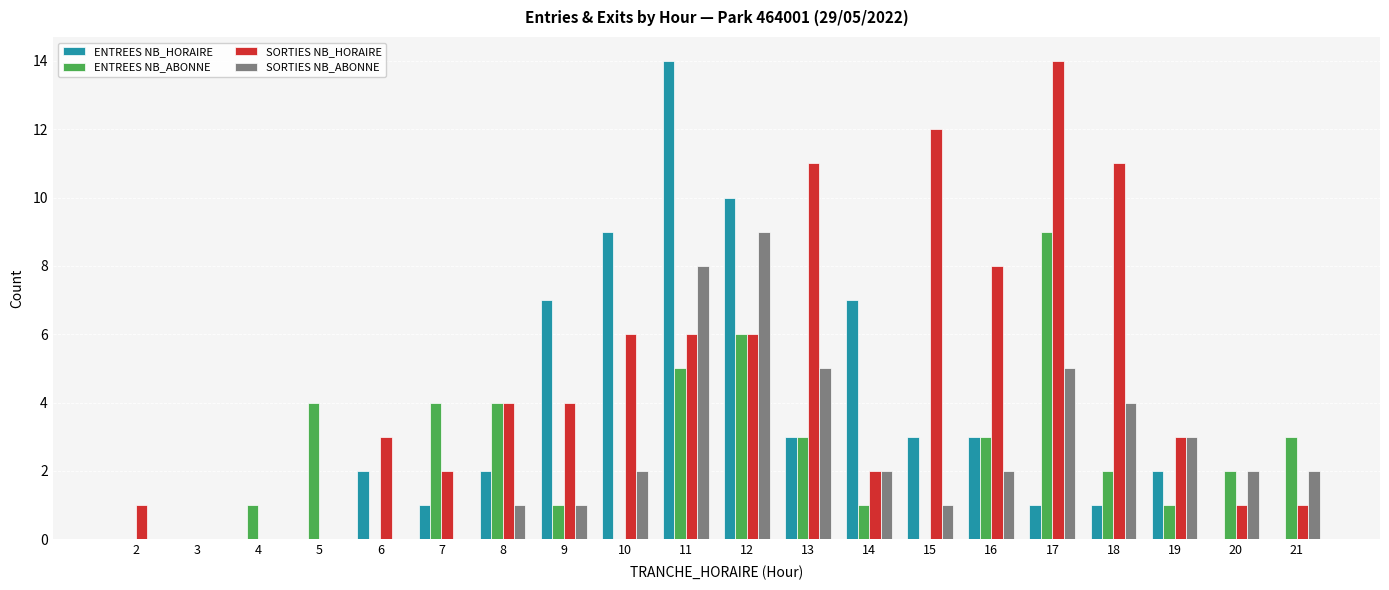

Which category has the highest value in the ENTREES NB_HORAIRE series?

11